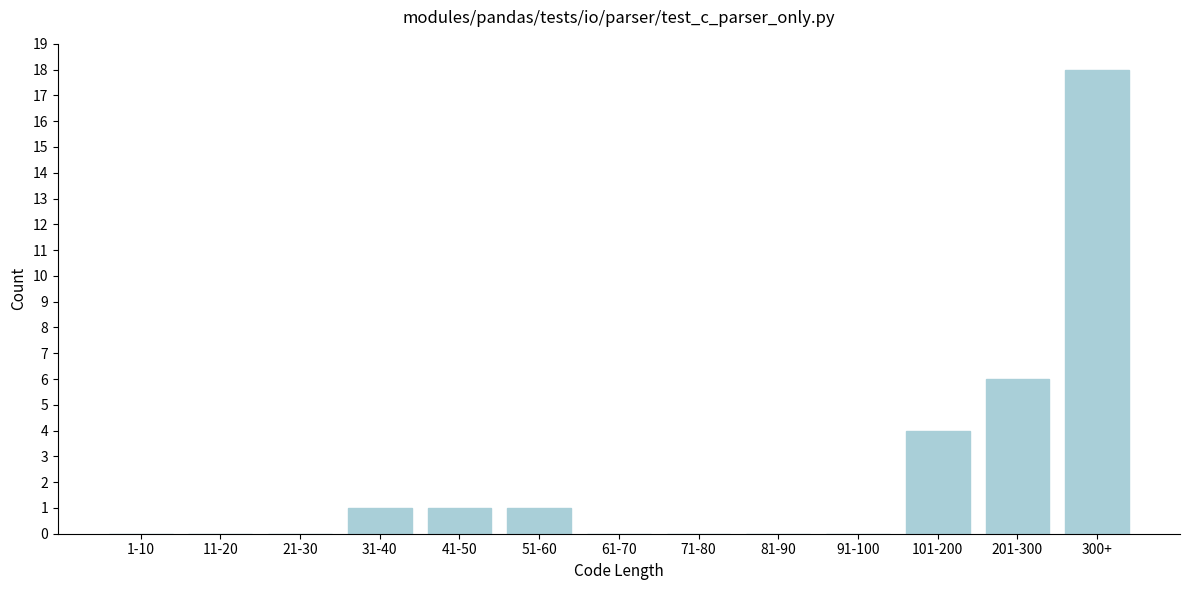

Reading left to right, list all the values displayed in this chart.

1-10=0	11-20=0	21-30=0	31-40=1	41-50=1	51-60=1	61-70=0	71-80=0	81-90=0	91-100=0	101-200=4	201-300=6	300+=18